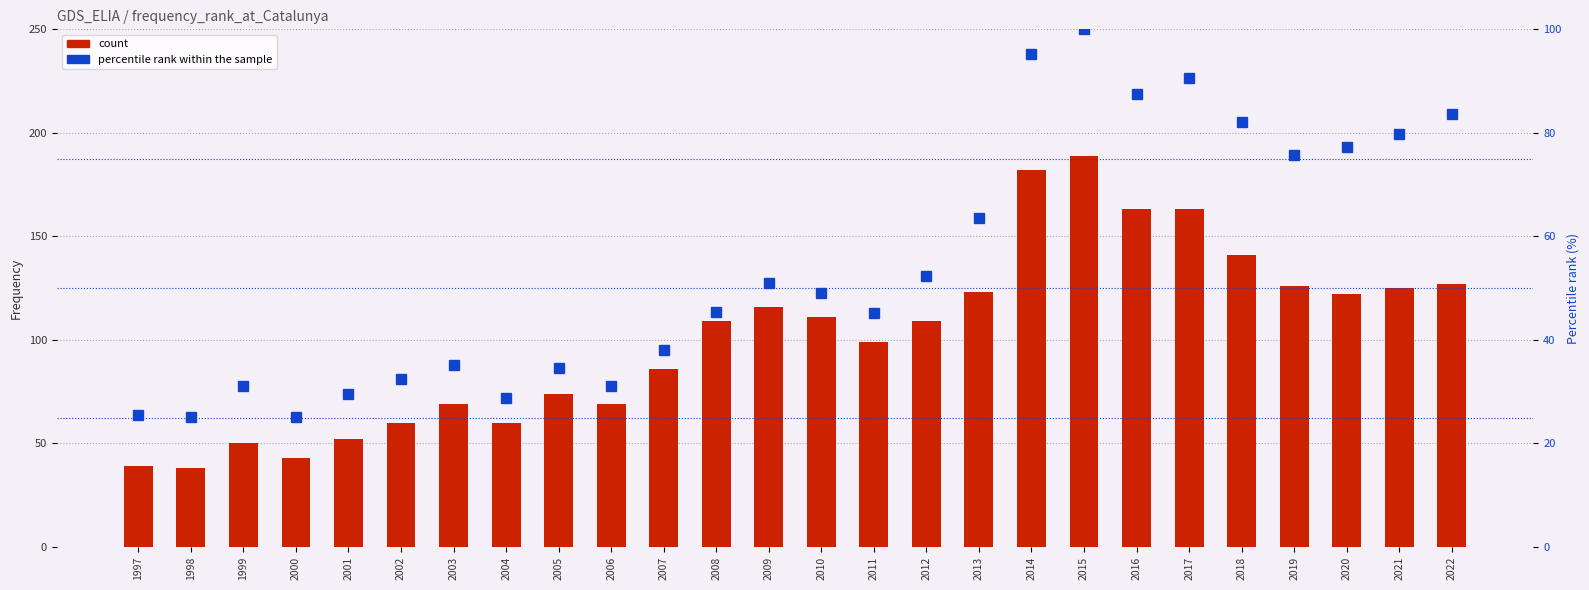

Does the chart contain any negative values?

No